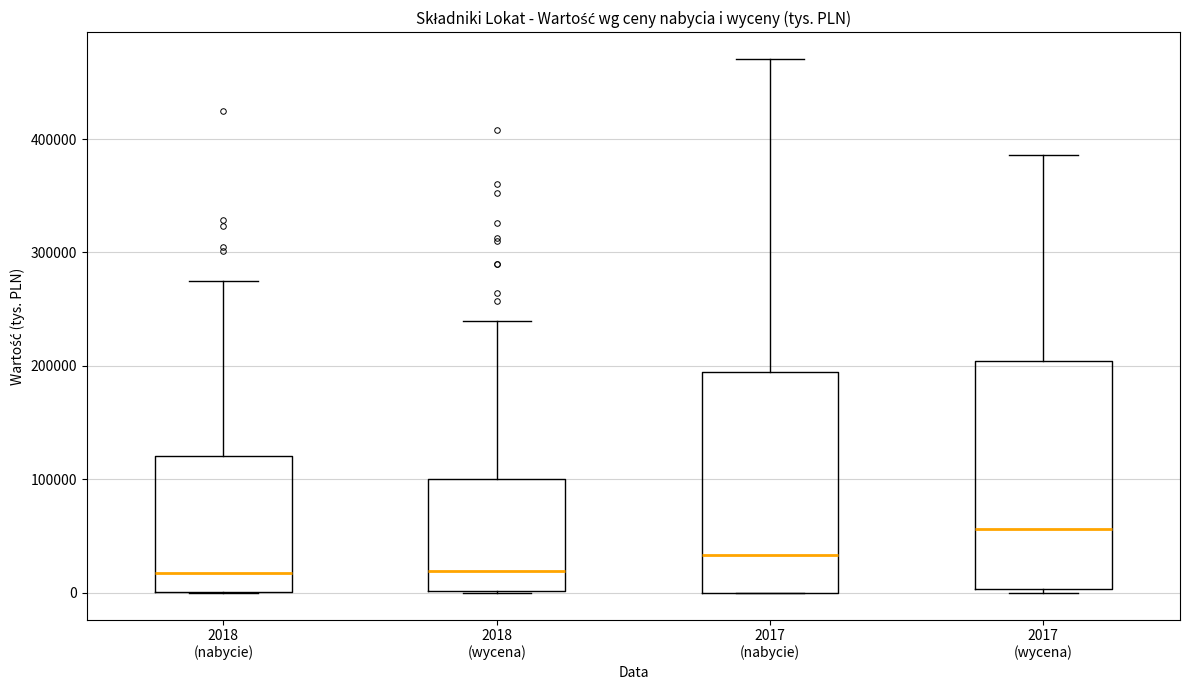

Reading left to right, read every box against the y-axis: the position of its median line, the range the box covers, and the ends of its whiskers. The values are not printed on the chart, so give them approximately, as read against the axis.

2018 (nabycie): median 20000, box 0 to 120000, whiskers 0 to 280000
2018 (wycena): median 20000, box 0 to 100000, whiskers 0 to 240000
2017 (nabycie): median 30000, box 0 to 200000, whiskers 0 to 470000
2017 (wycena): median 60000, box 0 to 200000, whiskers 0 (just below the box's lower edge) to 390000